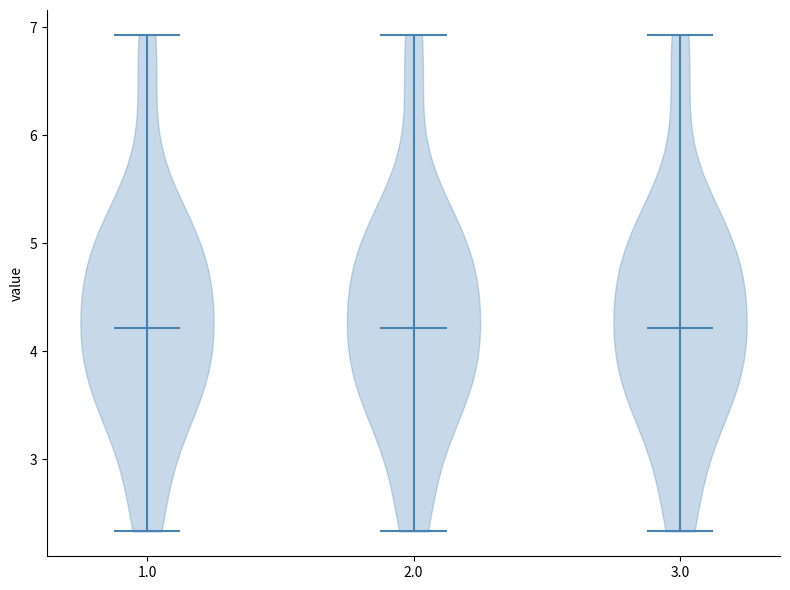

Reading left to right, read every violin against the y-axis: where its median line is, and the lowest and highest points it reaches. The values are not printed on the chart, so give them approximately, as read against the axis.

1.0: median line 4.2, lowest point 2.3, highest point 6.9
2.0: median line 4.2, lowest point 2.3, highest point 6.9
3.0: median line 4.2, lowest point 2.3, highest point 6.9